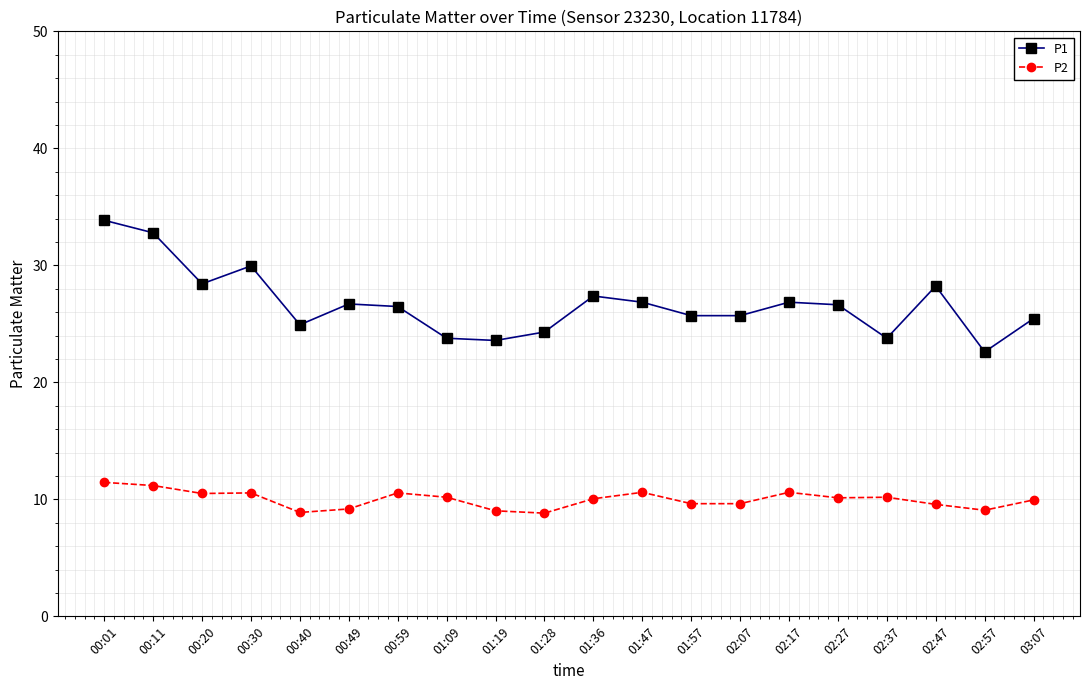

At 00:40, list the series in order from largest to smallest.

P1, P2